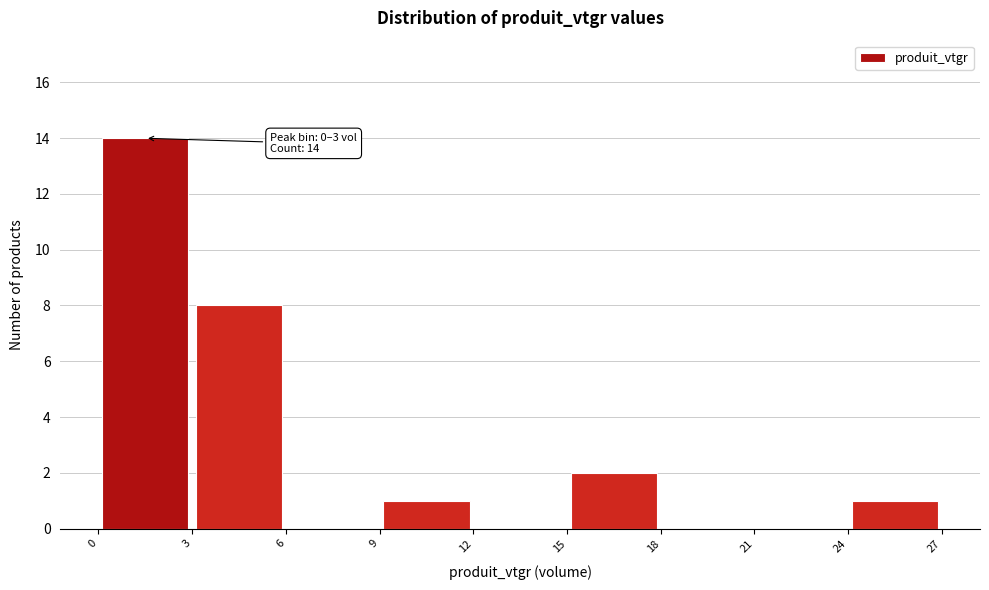

Which range on the x-axis has the tallest bar?

0 to 3